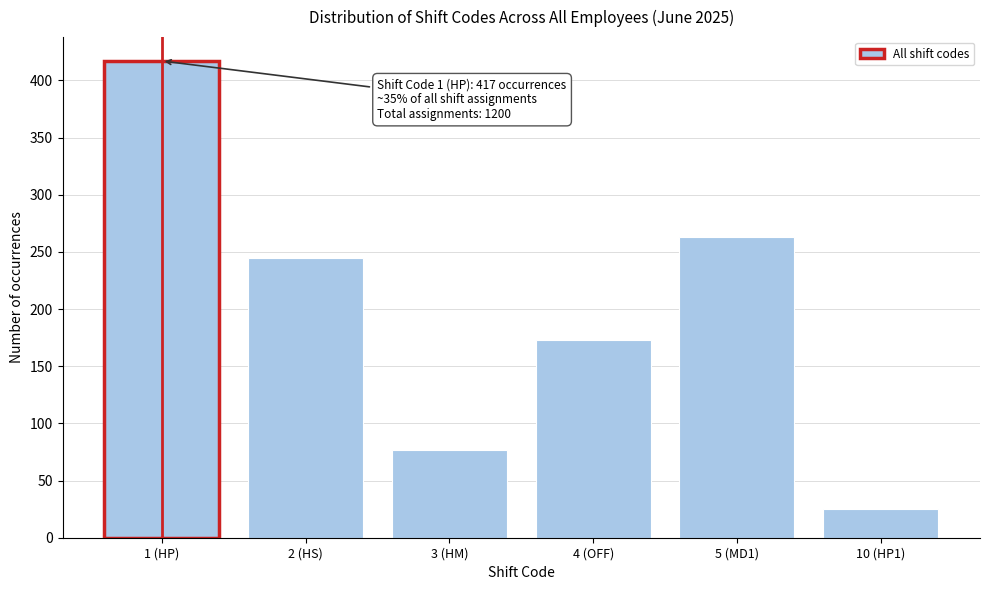

Reading left to right, extract all data points from this chart.

417	245	77	173	263	25